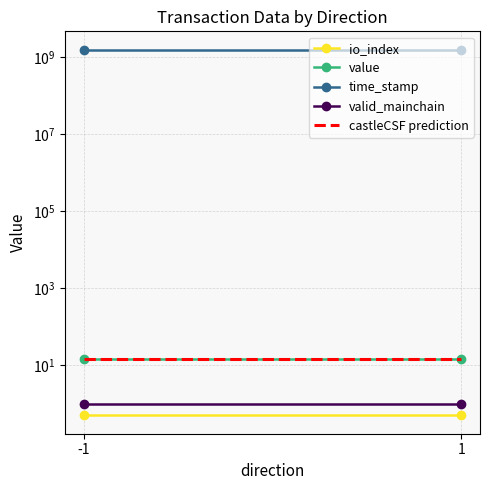

What are all the series names shown in the legend?

io_index, value, time_stamp, valid_mainchain, castleCSF prediction